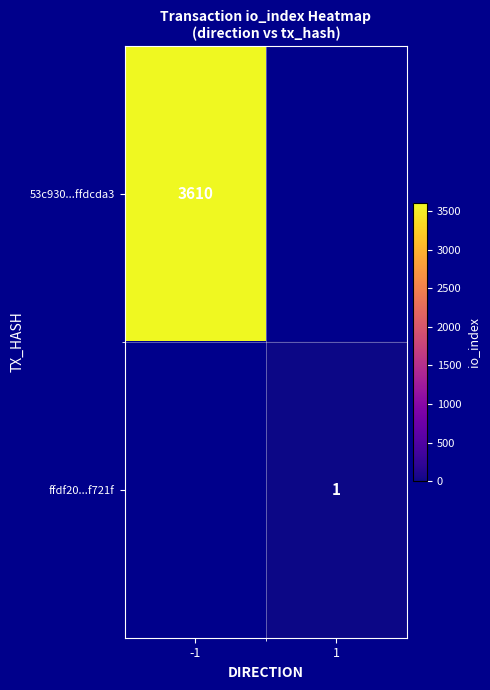

True or false: 53c930...ffdcda3 has a value of 5695 at -1.

False